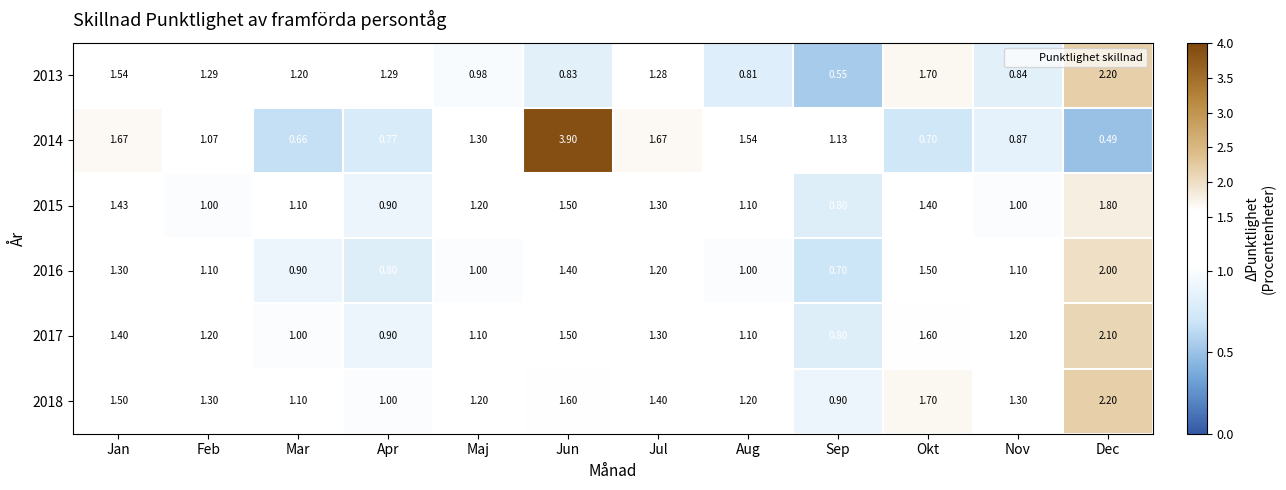

Is the value of 2015 at Jan greater than the value of 2014 at Apr?

Yes